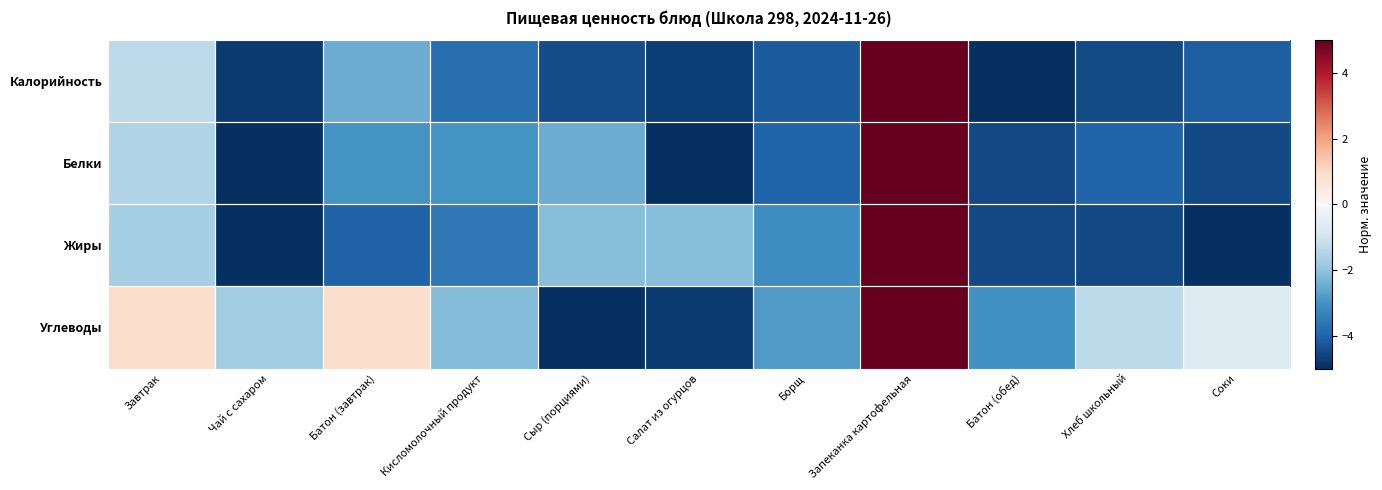

What is the difference between the highest and lowest values at Батон (обед)?

2.0